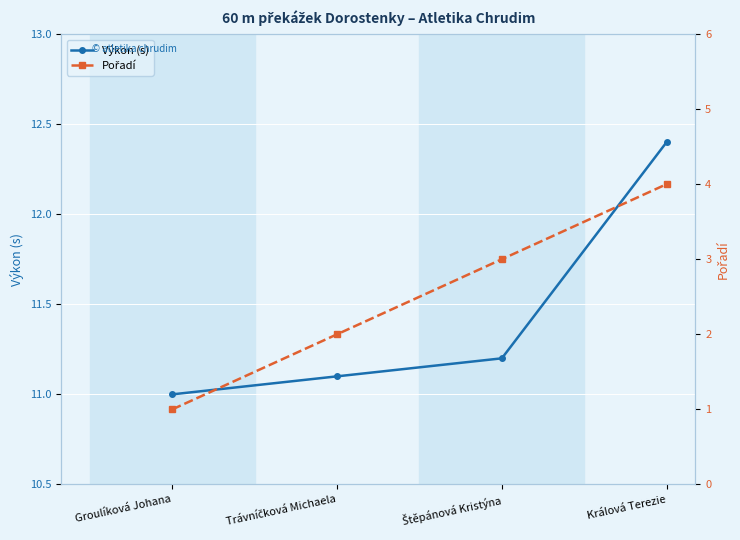

What is the total value across all series at Králová Terezie?

16.4